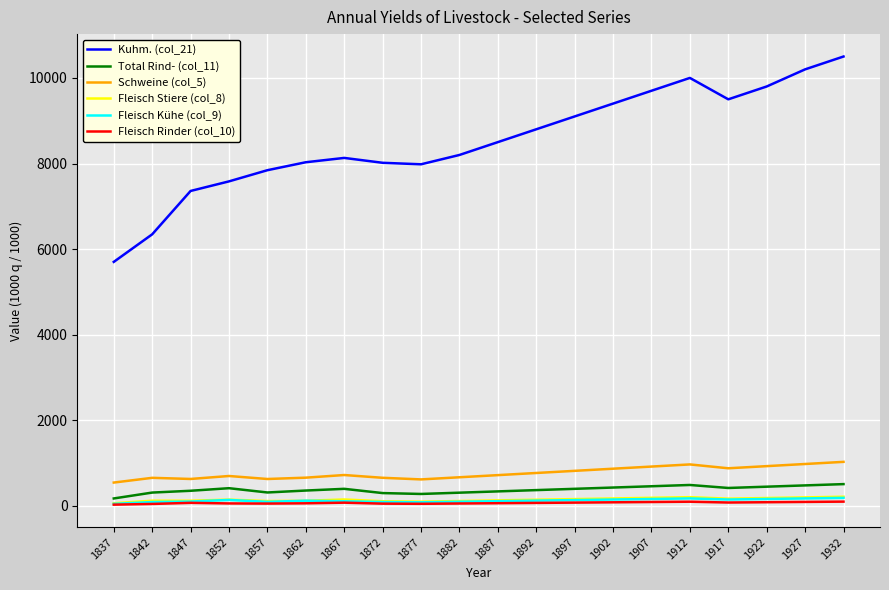

What is the lowest value of the Kuhm. (col_21) series?

5702.0